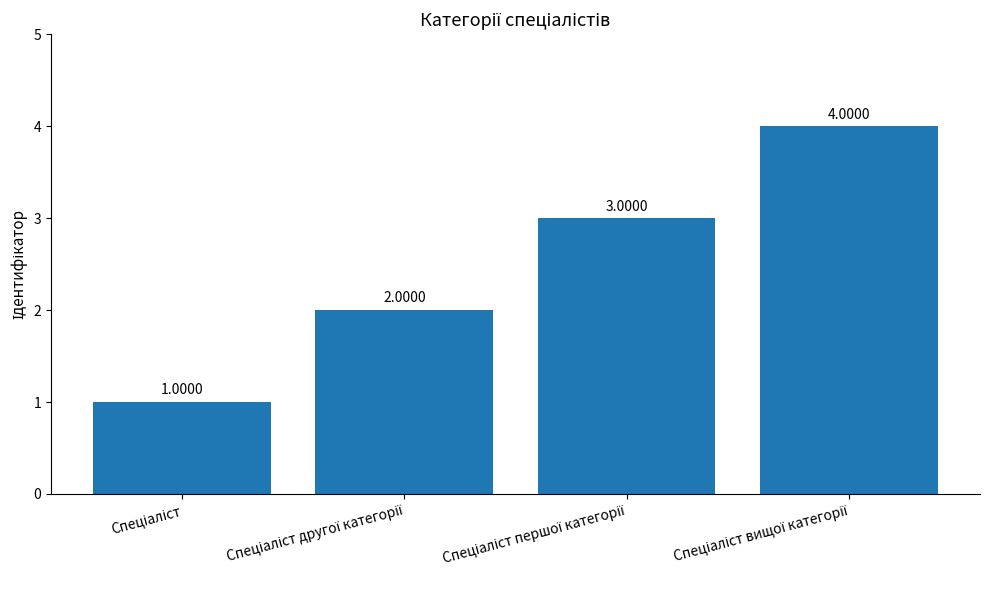

The chart shows a value of 4 at Спеціаліст вищої категорії. True or false?

True